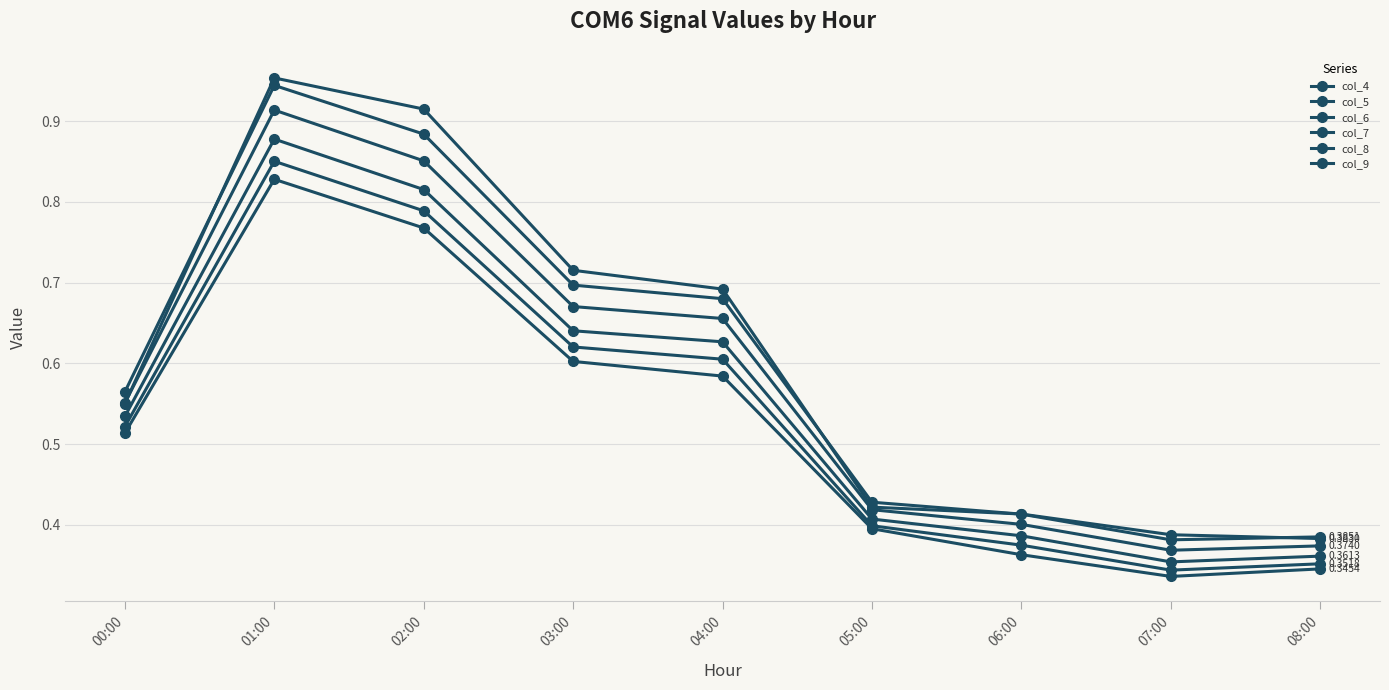

Count the number of data series in this chart.

6